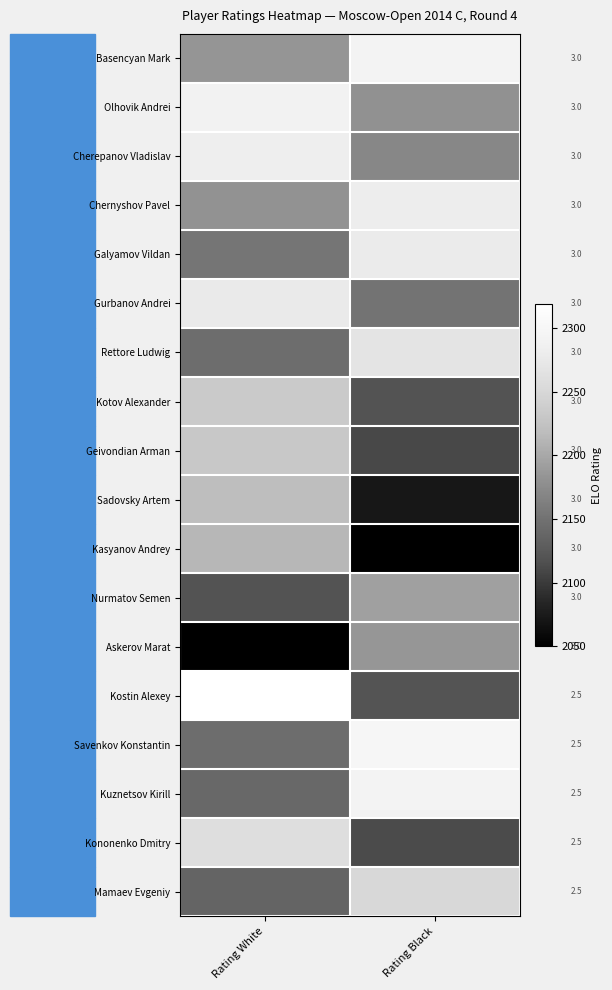

Reading left to right, list all the values displayed in this chart.

Basencyan Mark: Rating White=2184	Rating Black=2293
Olhovik Andrei: Rating White=2290	Rating Black=2180
Cherepanov Vladislav: Rating White=2283	Rating Black=2170
Chernyshov Pavel: Rating White=2181	Rating Black=2281
Galyamov Vildan: Rating White=2153	Rating Black=2279
Gurbanov Andrei: Rating White=2277	Rating Black=2151
Rettore Ludwig: Rating White=2145	Rating Black=2268
Kotov Alexander: Rating White=2234	Rating Black=2119
Geivondian Arman: Rating White=2232	Rating Black=2110
Sadovsky Artem: Rating White=2220	Rating Black=2072
Kasyanov Andrey: Rating White=2213	Rating Black=2051
Nurmatov Semen: Rating White=2119	Rating Black=2193
Askerov Marat: Rating White=2050	Rating Black=2185
Kostin Alexey: Rating White=2319	Rating Black=2120
Savenkov Konstantin: Rating White=2145	Rating Black=2298
Kuznetsov Kirill: Rating White=2140	Rating Black=2293
Kononenko Dmitry: Rating White=2260	Rating Black=2112
Mamaev Evgeniy: Rating White=2137	Rating Black=2251